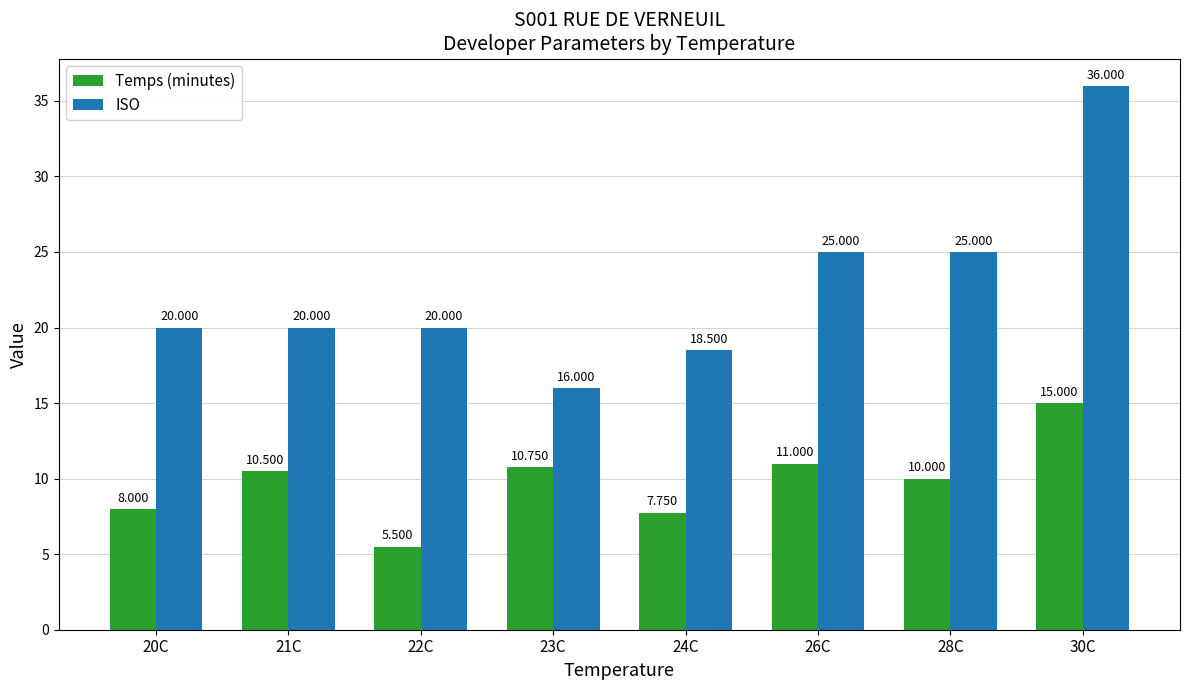

What is the label of the 4th bar from the left?

23C